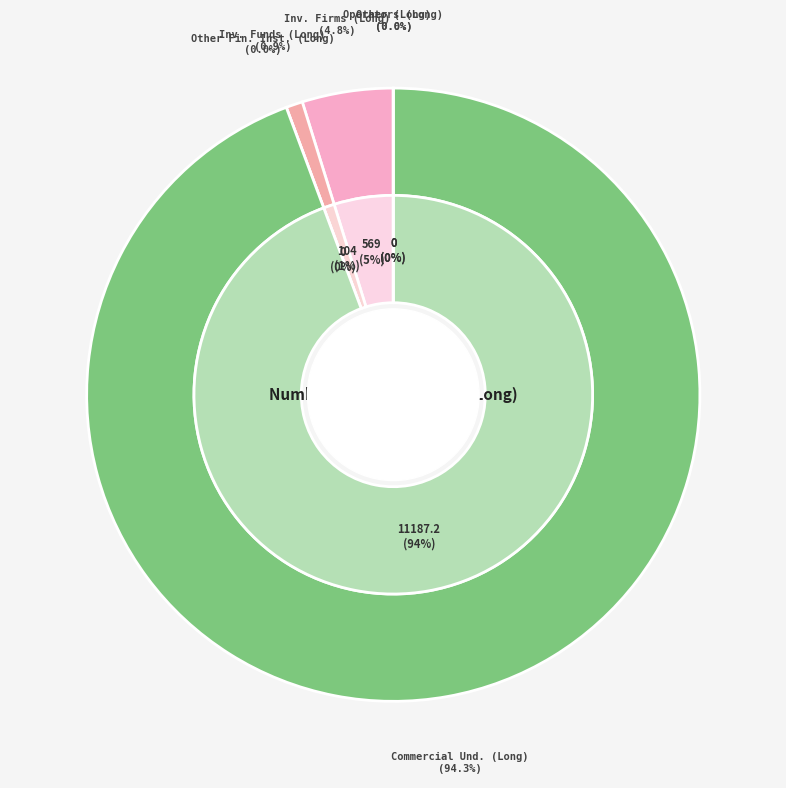

How many slices are in this pie chart?

6